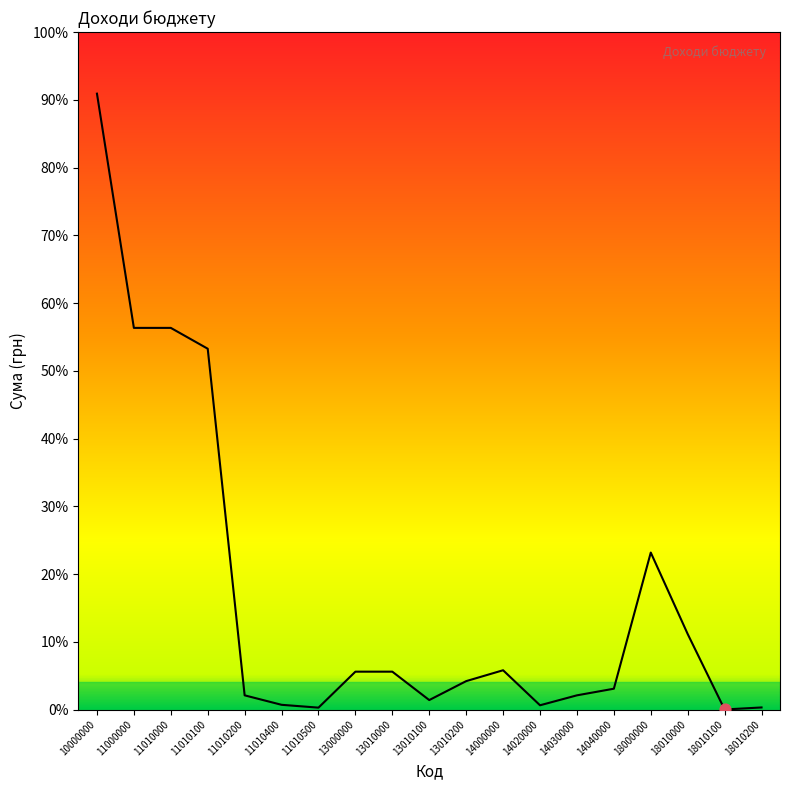

Does the chart have visible grid lines?

No